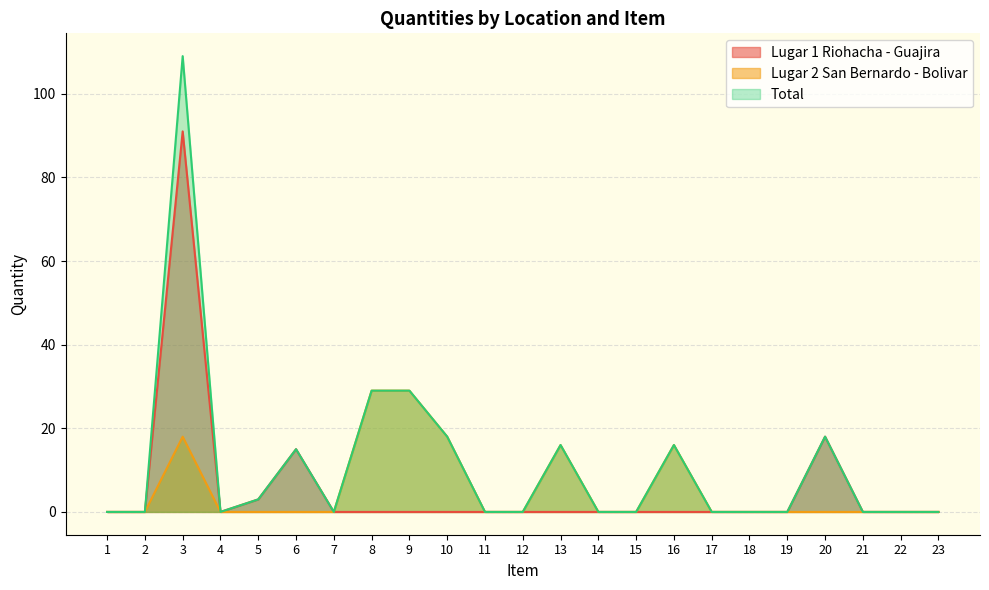

The value of Total at 15 is 0. True or false?

True